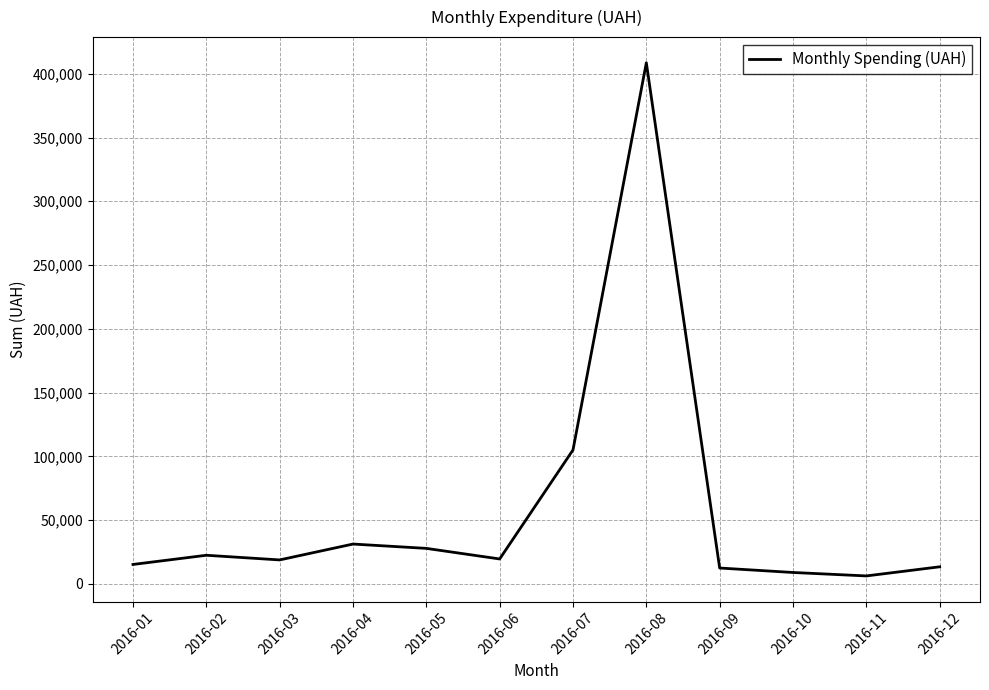

Which label corresponds to the largest value in the chart?

2016-08